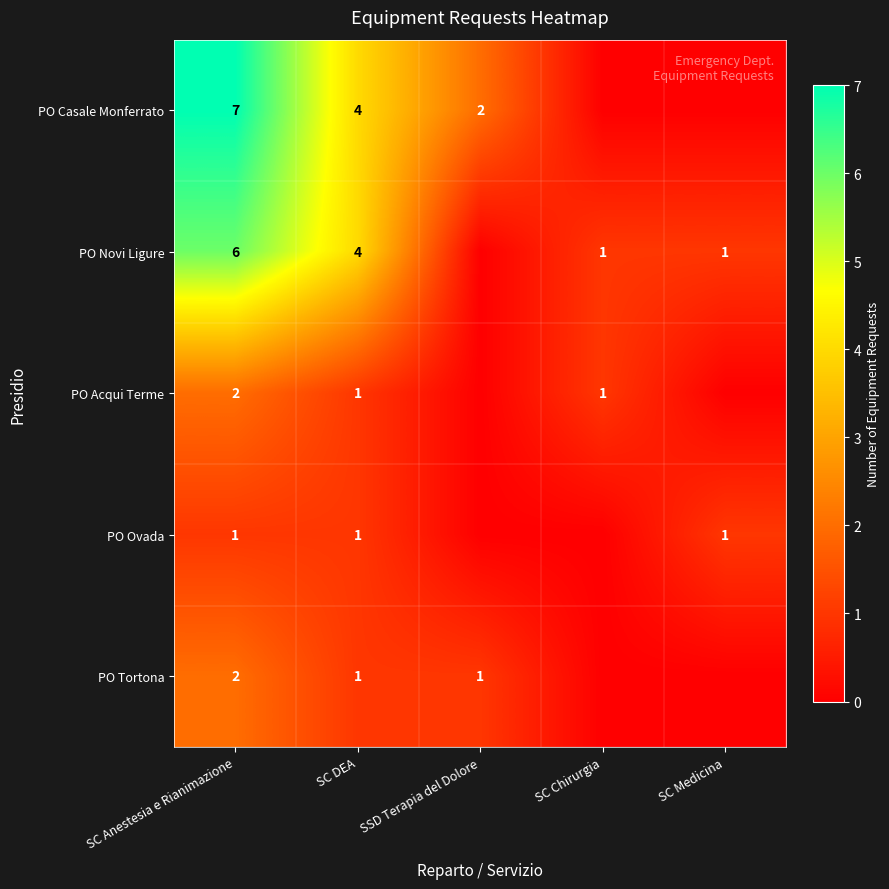

Which has a higher value, SSD Terapia del Dolore or SC Chirurgia?

SSD Terapia del Dolore